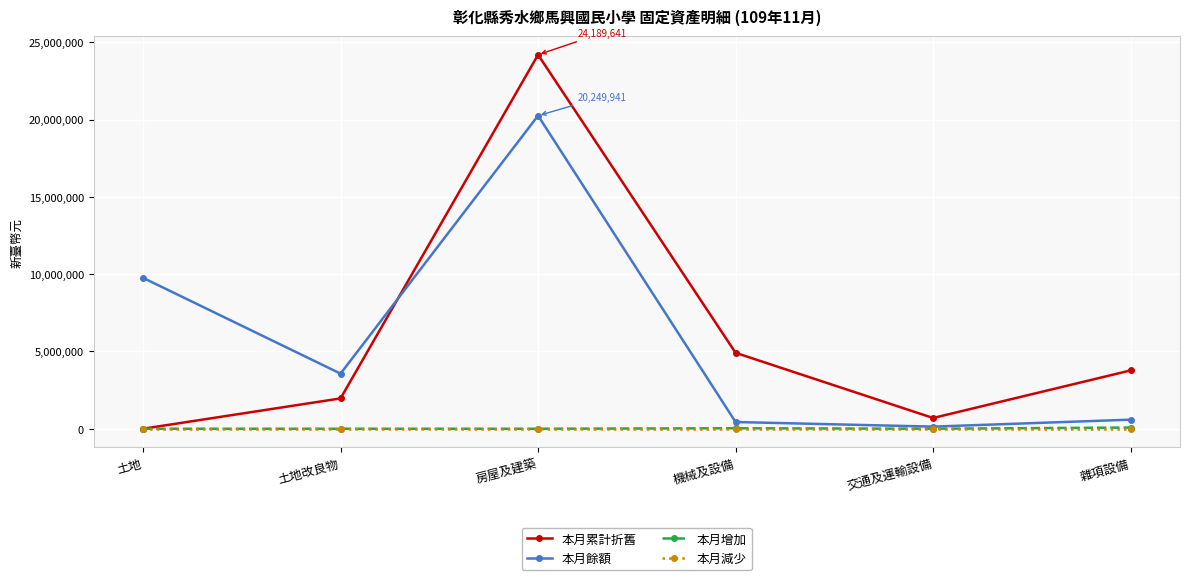

What is the value of the 本月增加 point at the 4th from the left?

33000